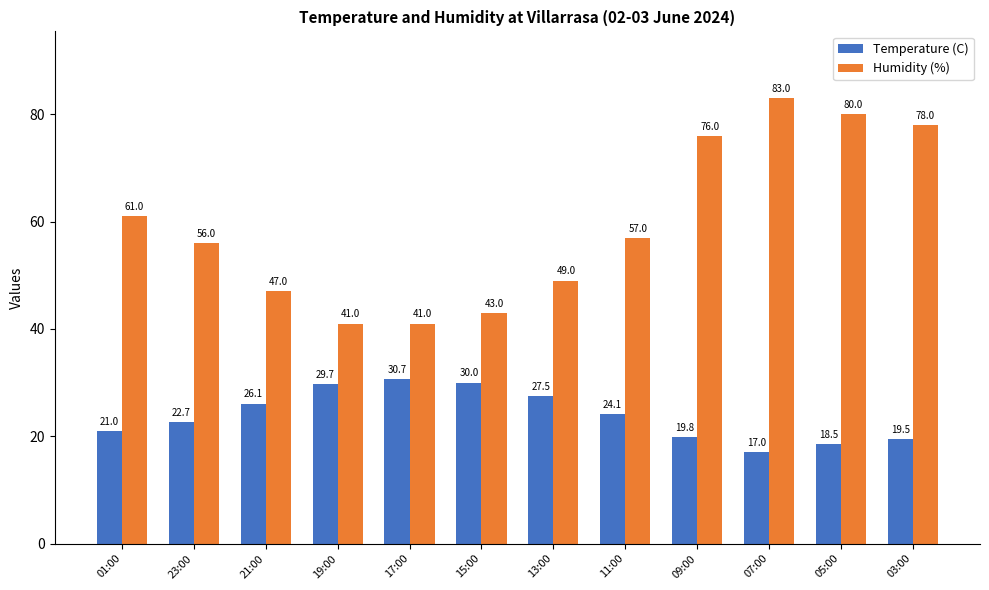

Reading left to right, transcribe all the data shown in this chart.

Temperature (C): 01:00=21.0	23:00=22.7	21:00=26.1	19:00=29.7	17:00=30.7	15:00=30.0	13:00=27.5	11:00=24.1	09:00=19.8	07:00=17.0	05:00=18.5	03:00=19.5
Humidity (%): 01:00=61.0	23:00=56.0	21:00=47.0	19:00=41.0	17:00=41.0	15:00=43.0	13:00=49.0	11:00=57.0	09:00=76.0	07:00=83.0	05:00=80.0	03:00=78.0